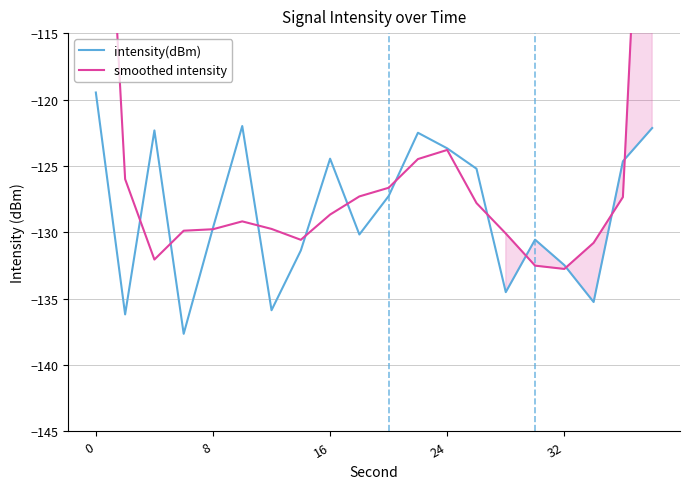

Which series has the widest spread of values?

smoothed intensity